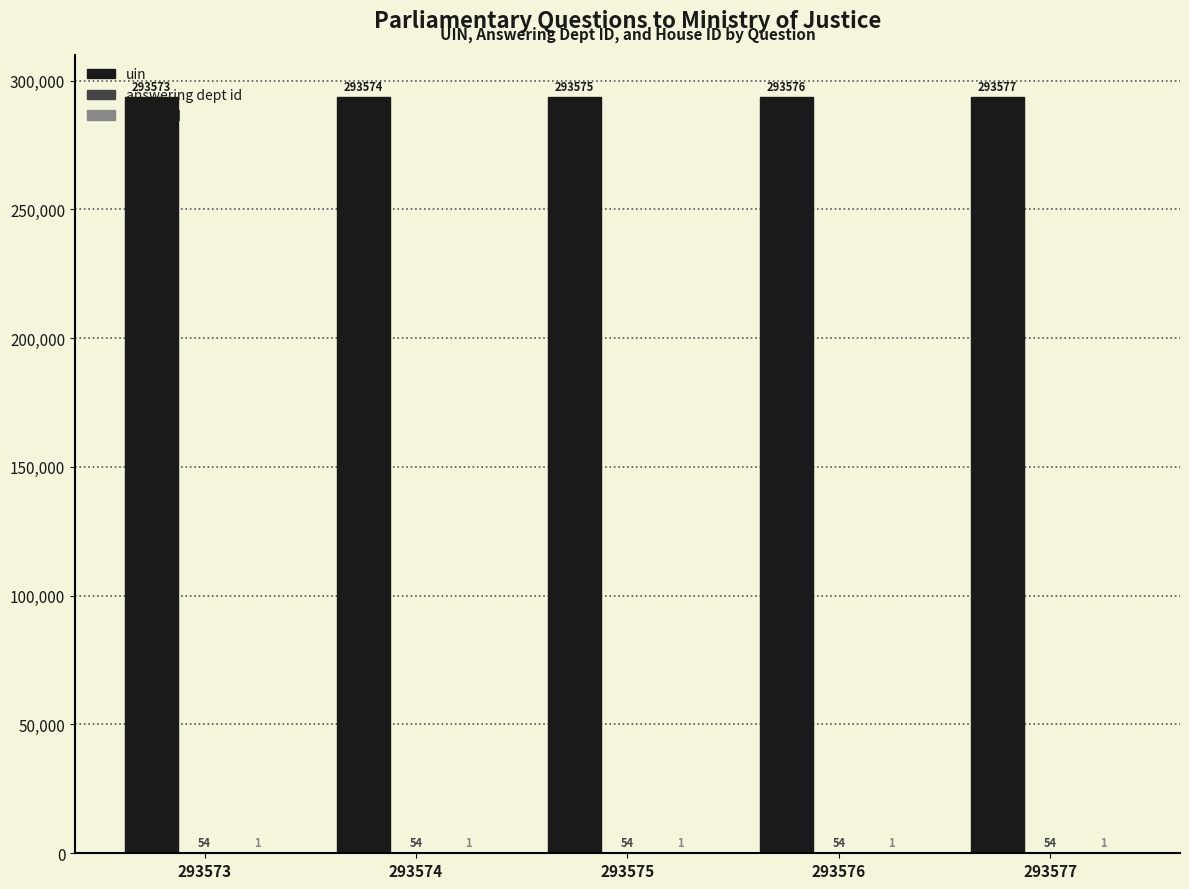

Which label corresponds to the largest value in the chart?

293577